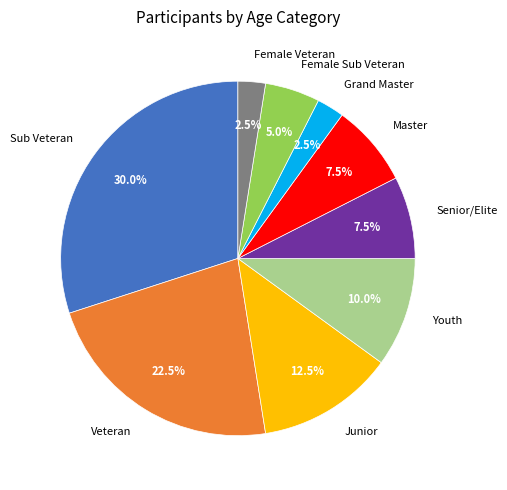

What is the total percentage of Junior and Master?

20.0%